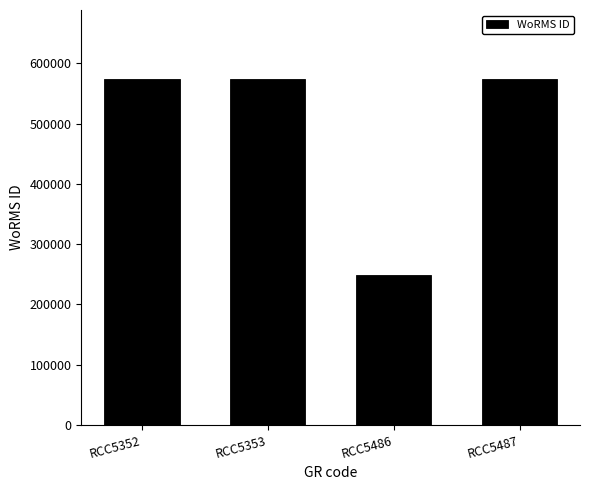

What is the difference between the values at RCC5487 and RCC5486?

325760